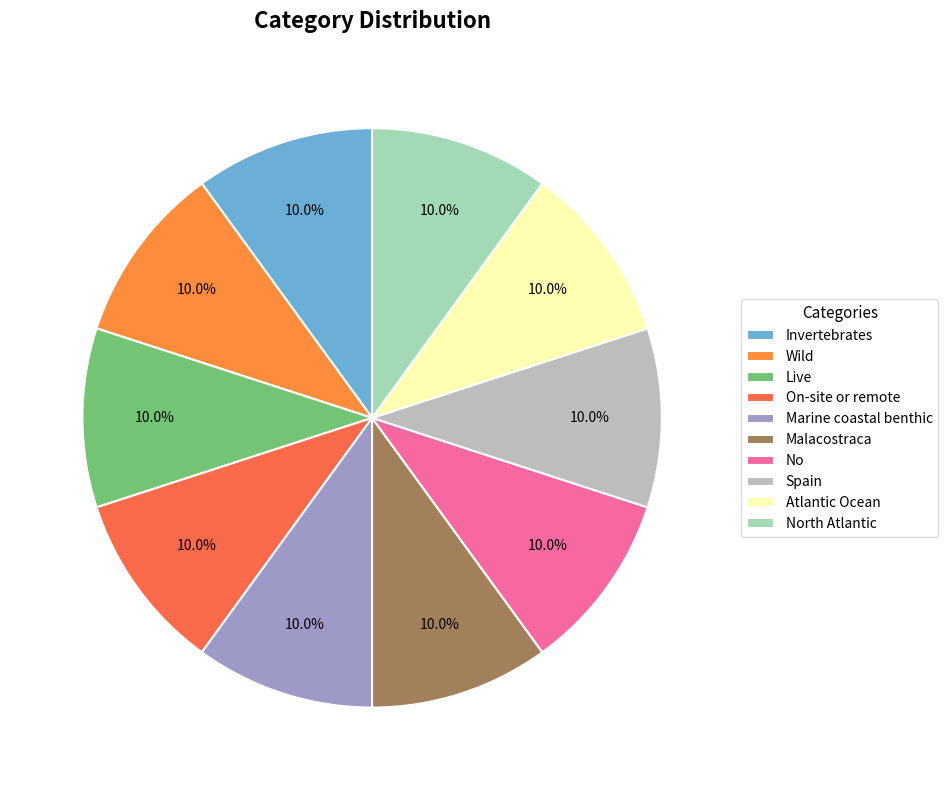

Which has a higher value, North Atlantic or Live?

North Atlantic